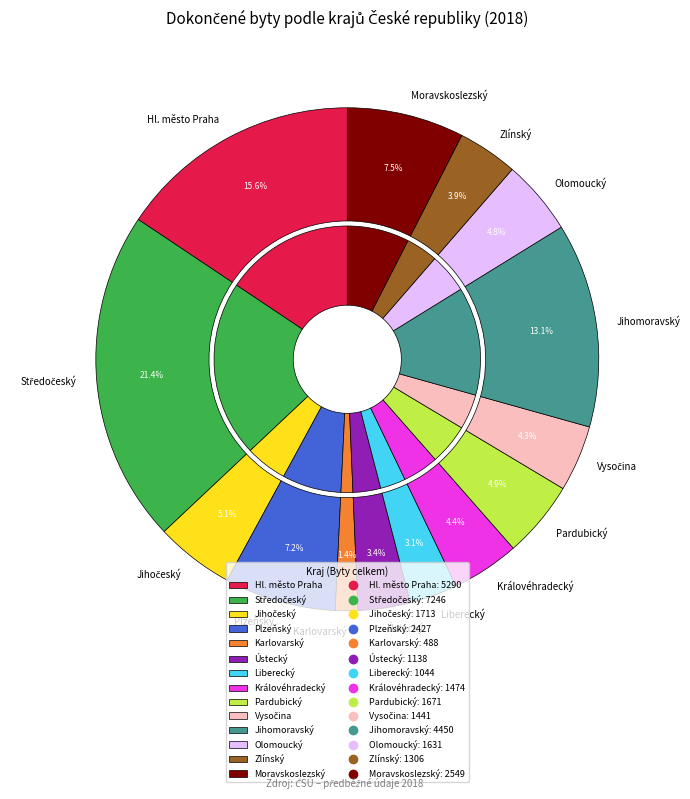

True or false: Středočeský accounts for 21% of the total.

True